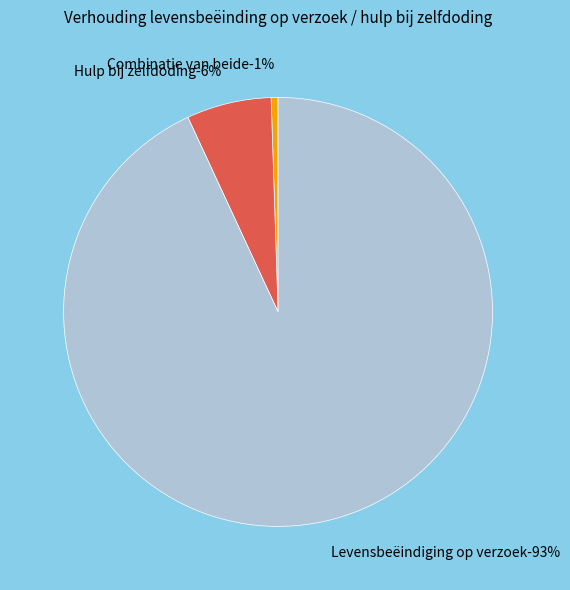

What is the smallest slice in the pie chart?

Combinatie van beide